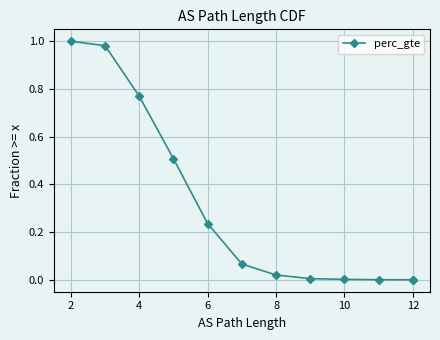

How many lines are shown in the chart?

1